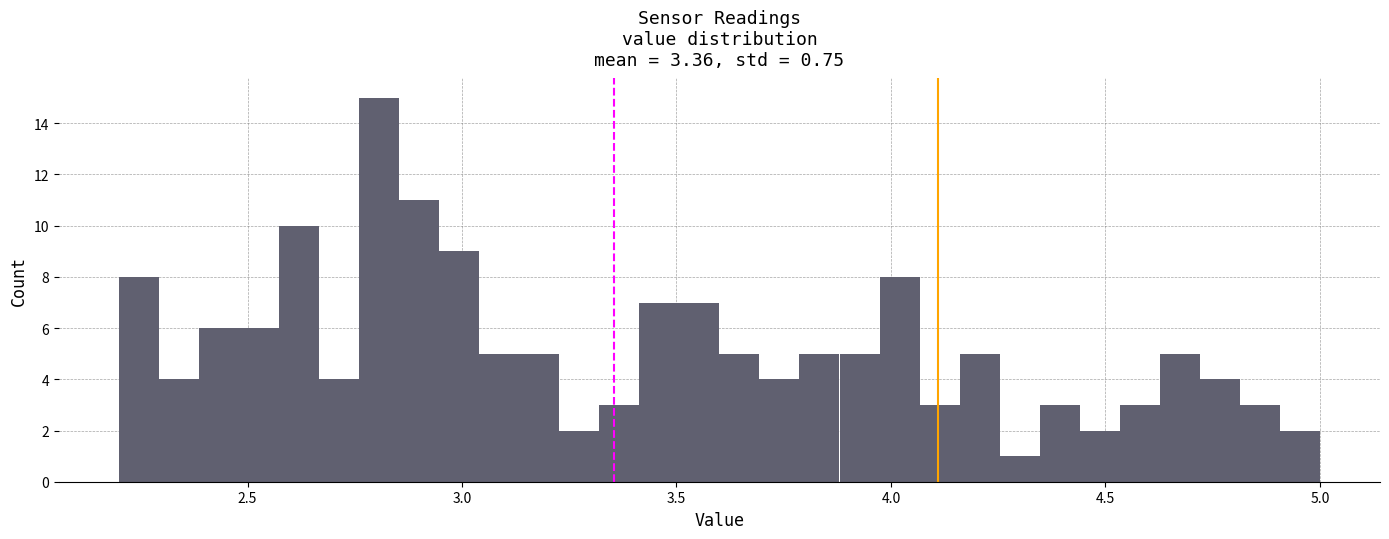

Read against the x-axis, roughly where is the centre of the tallest bar?

2.80